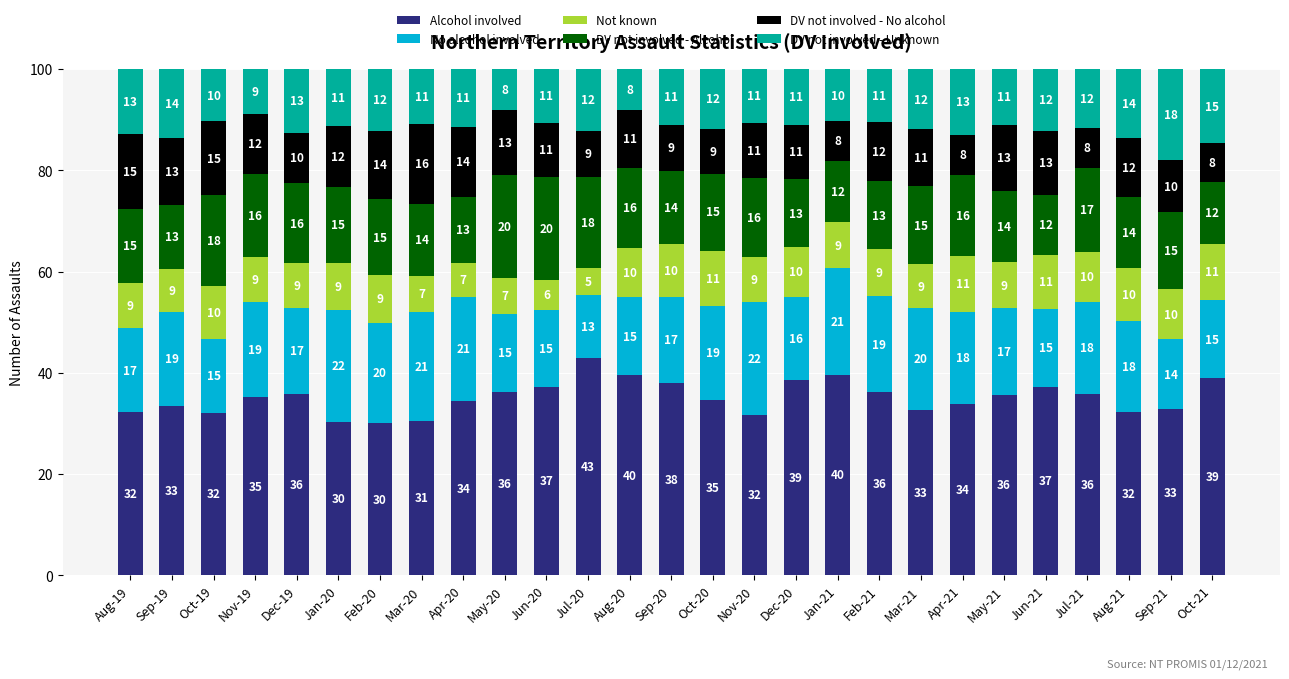

Read the Alcohol involved value at Apr-21.

33.9